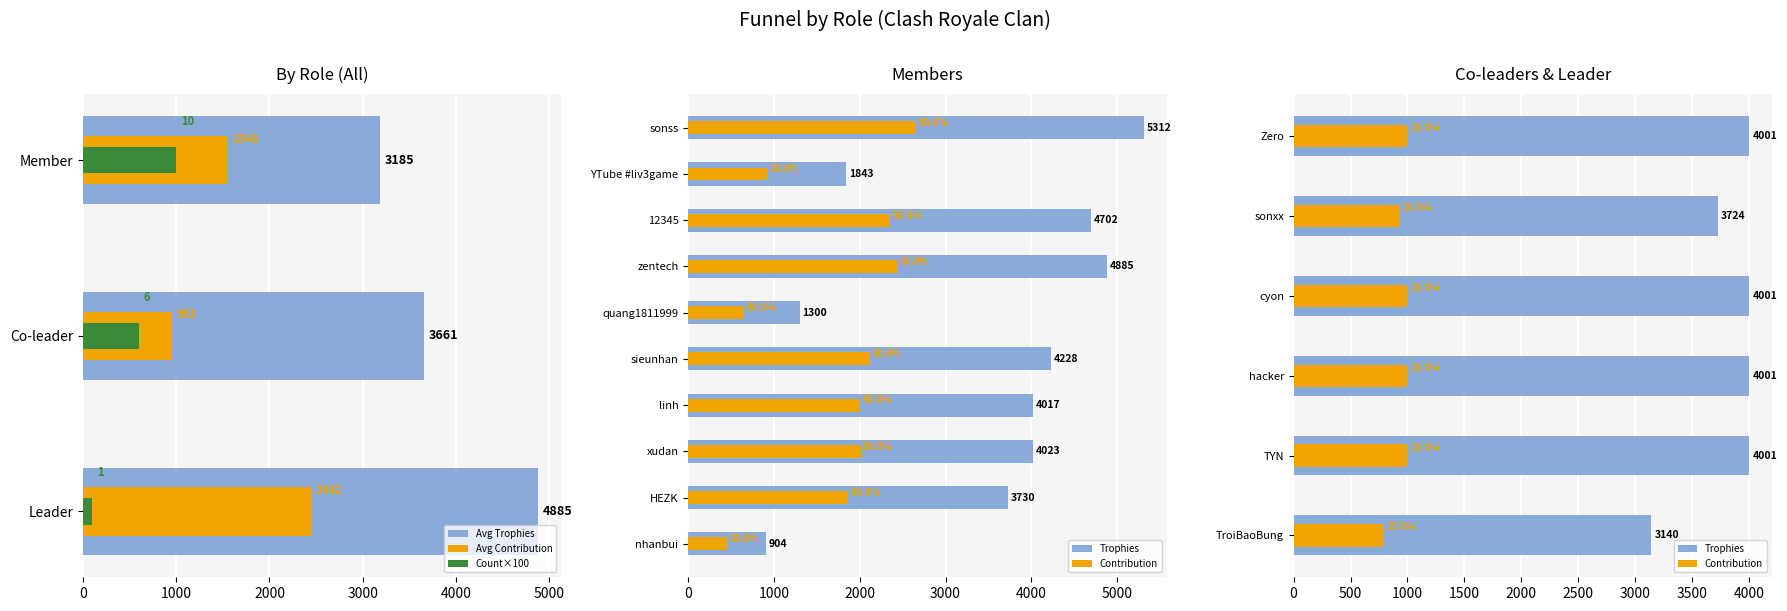

Is it true that Contribution equals 293 at 12?

False